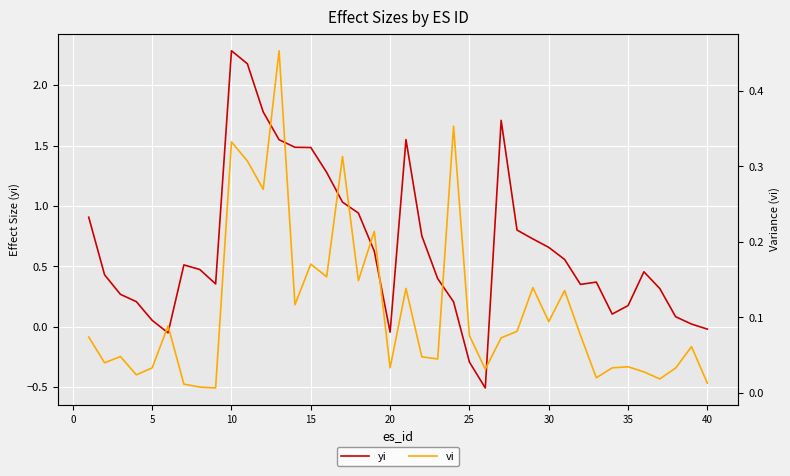

True or false: vi and yi cross at least once.

True